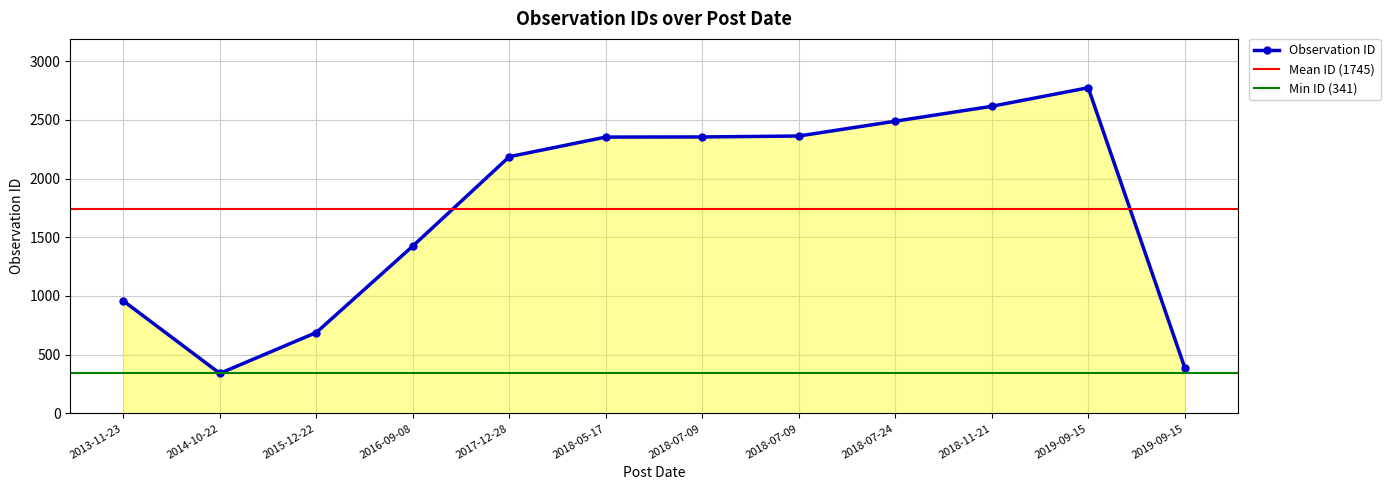

What is the smallest value displayed?

341